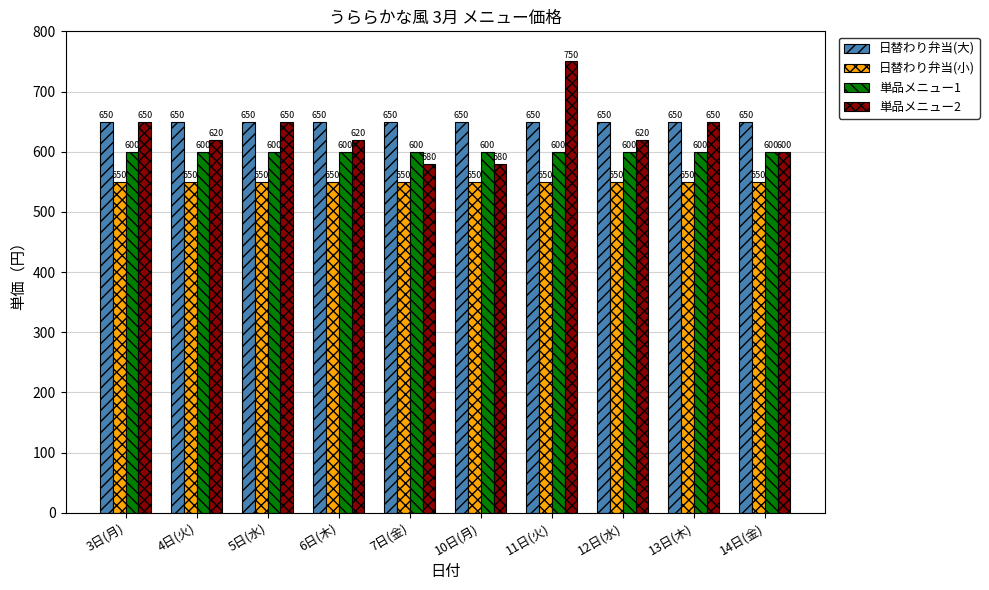

Which category has the highest value across all series?

11日(火)